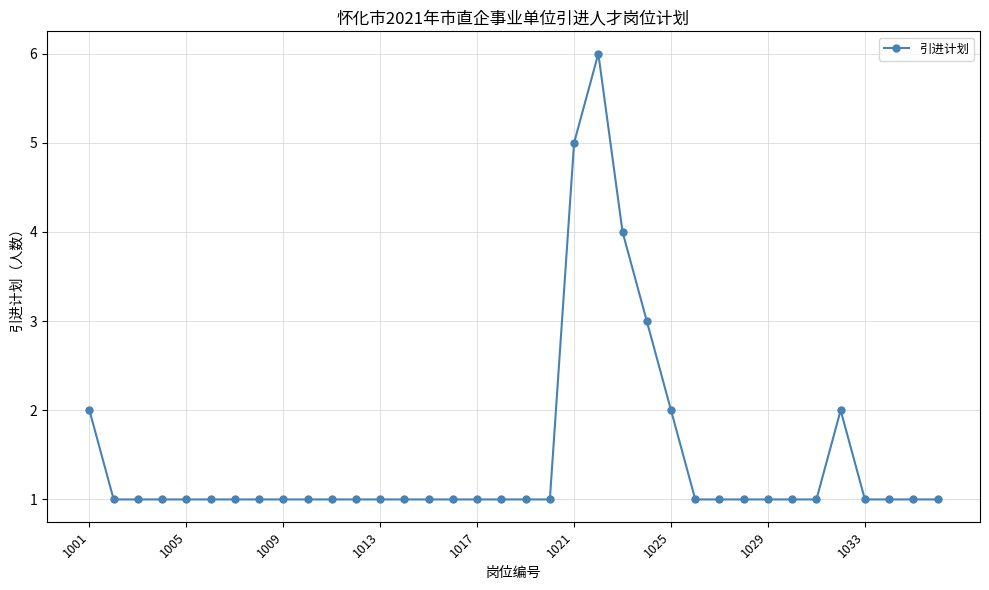

What is the value of the 30th point from the left?

1